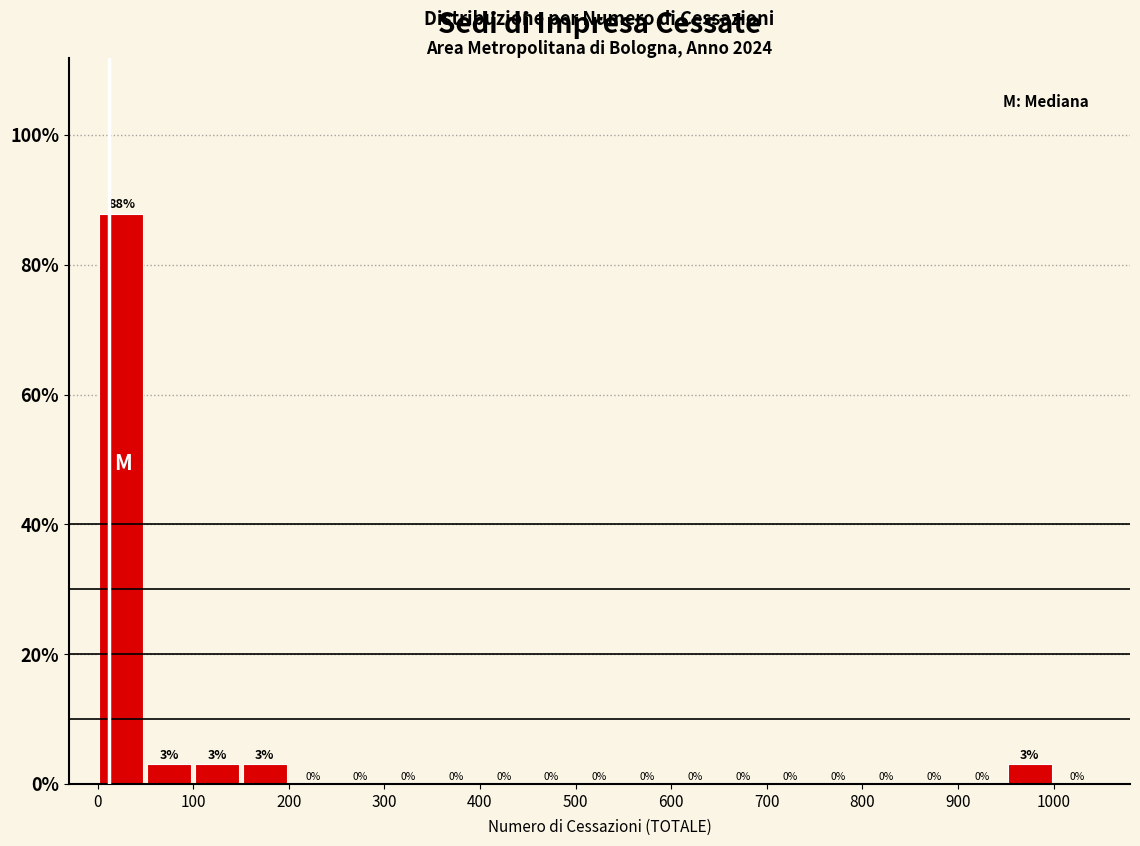

What is the height of the bar covering 950 to 1000 on the x-axis?

3